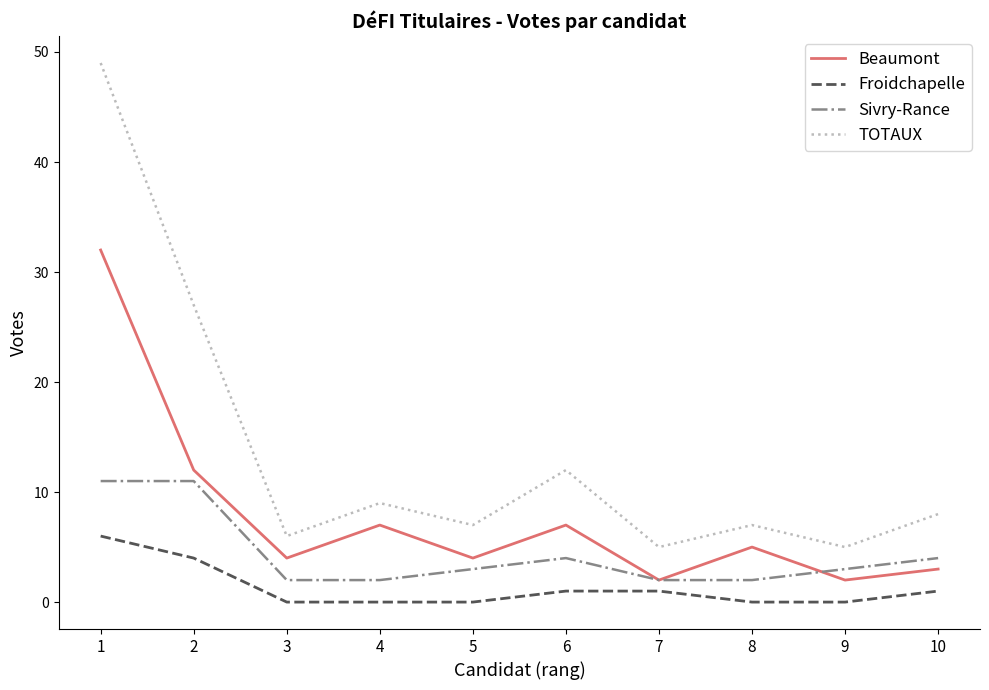

Is the value of Sivry-Rance at 9 greater than the value of TOTAUX at 8?

No